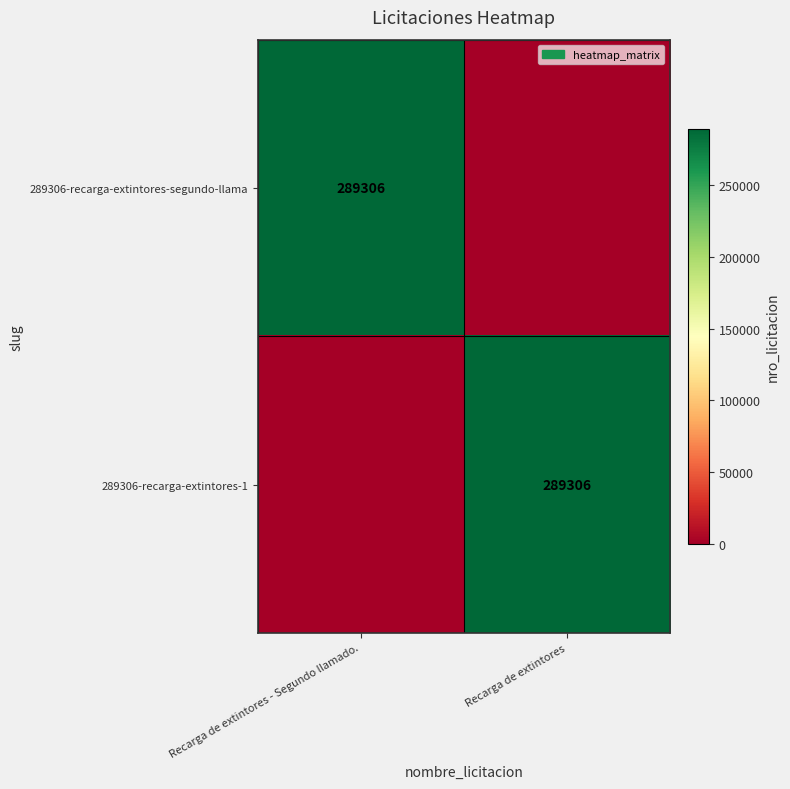

True or false: 289306-recarga-extintores-1 has a value of 186534 at Recarga de extintores.

False